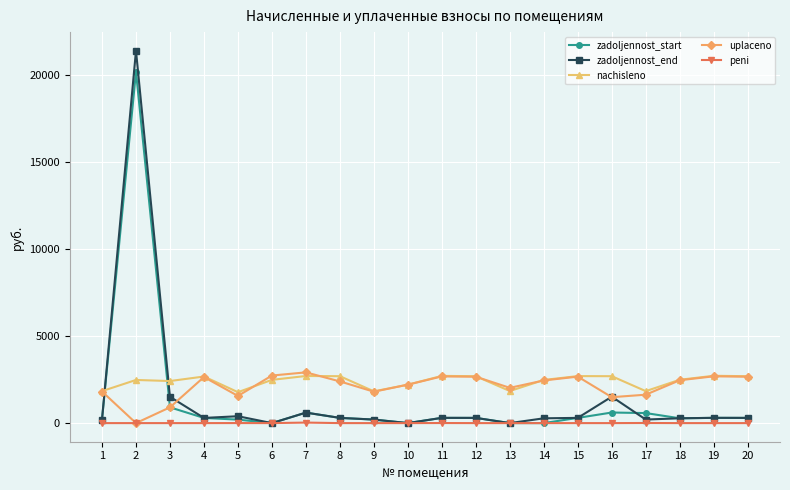

Which series has the largest range (max minus min)?

zadoljennost_end